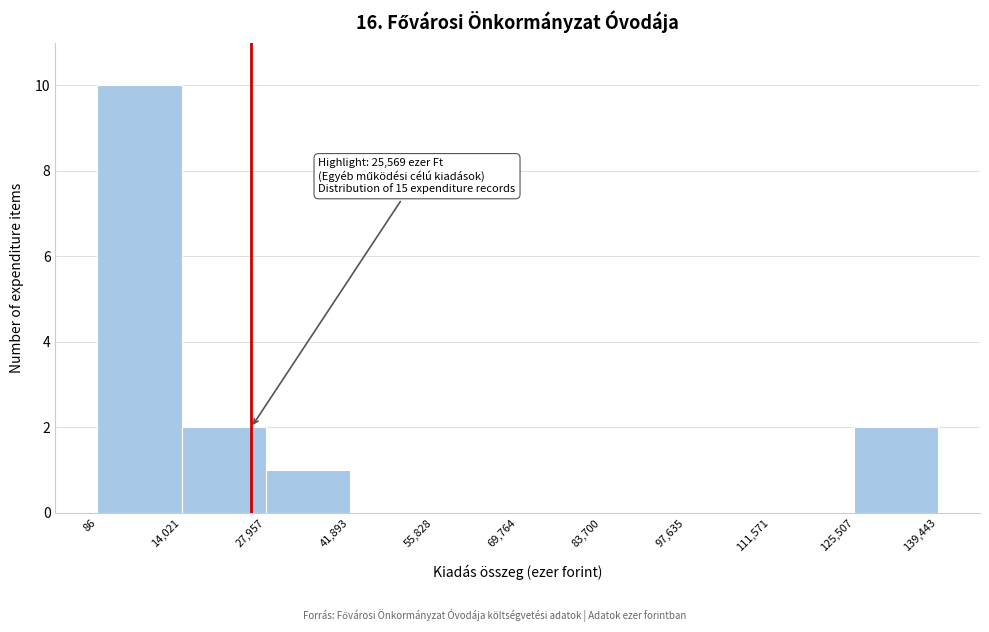

Which range on the x-axis has the tallest bar?

86 to 14,021